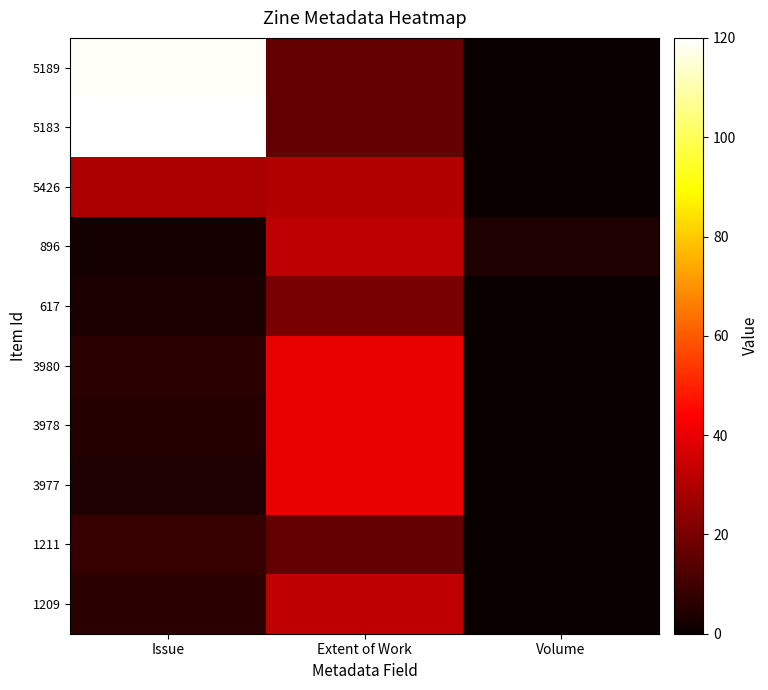

Which category has the highest value across all series?

Issue